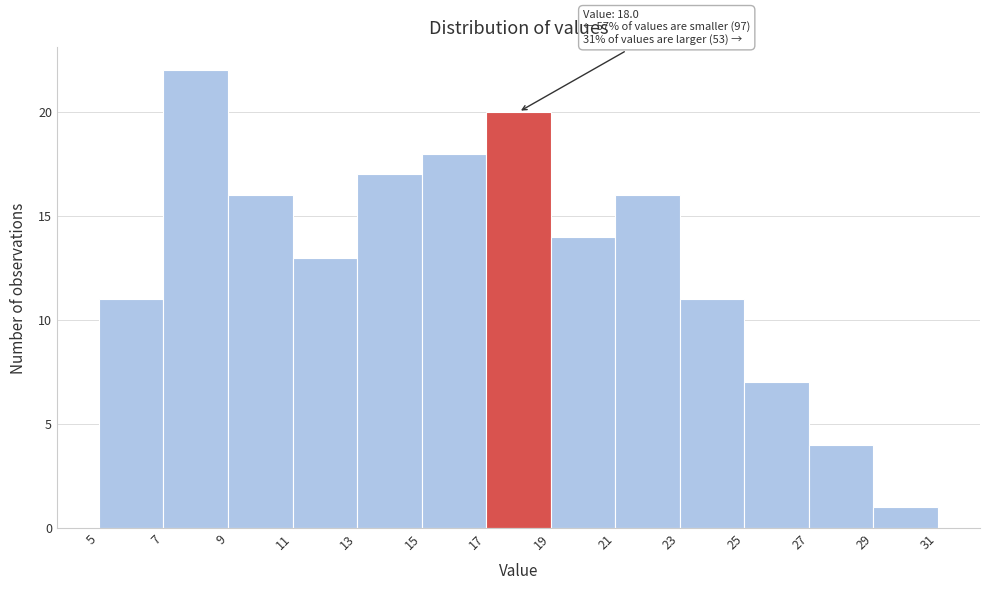

Which range on the x-axis has the tallest bar?

7 to 9